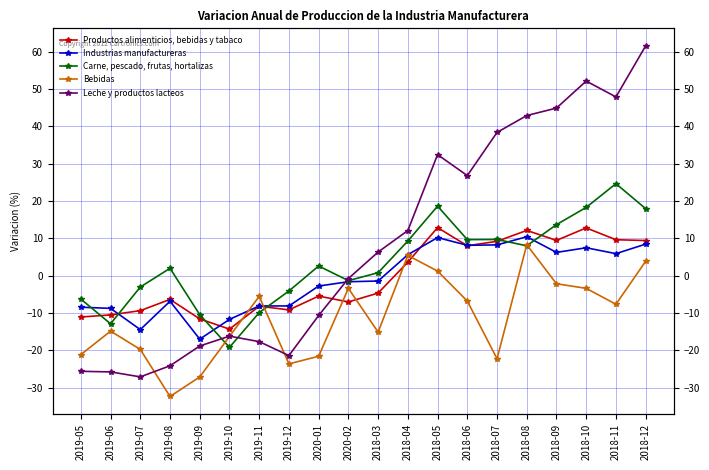

Is the value of Industrias manufactureras at 2019-12 greater than the value of Leche y productos lacteos at 2019-08?

Yes